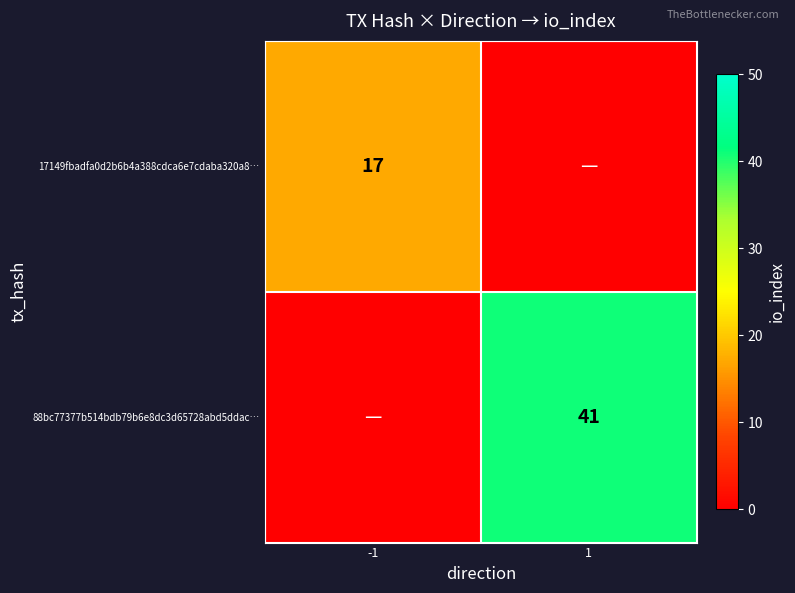

The value of 88bc77377b514bdb79b6e8dc3d65728abd5ddac… at 1 is 27. True or false?

False